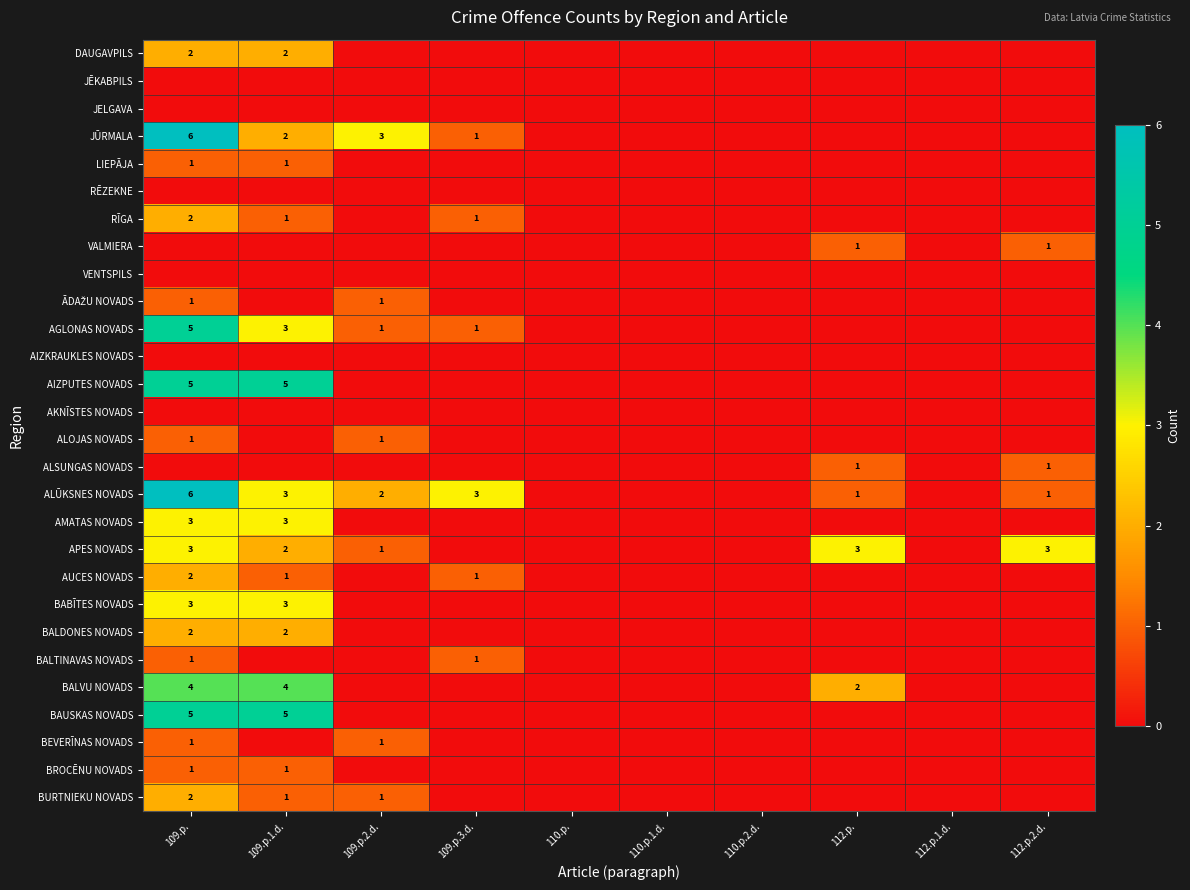

What is the maximum value for JŪRMALA?

6